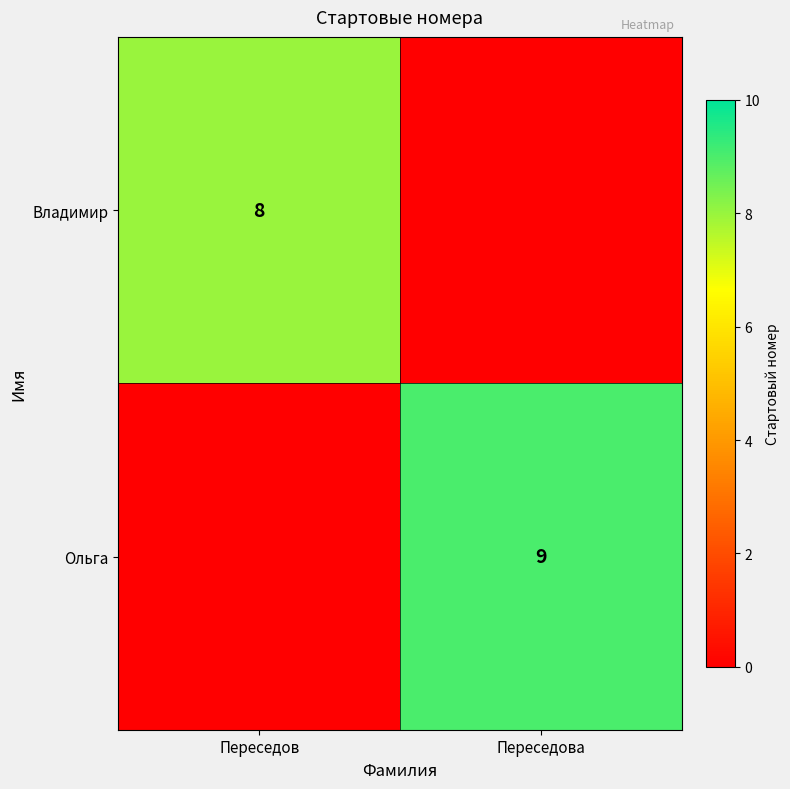

What is the maximum value shown in the chart?

9